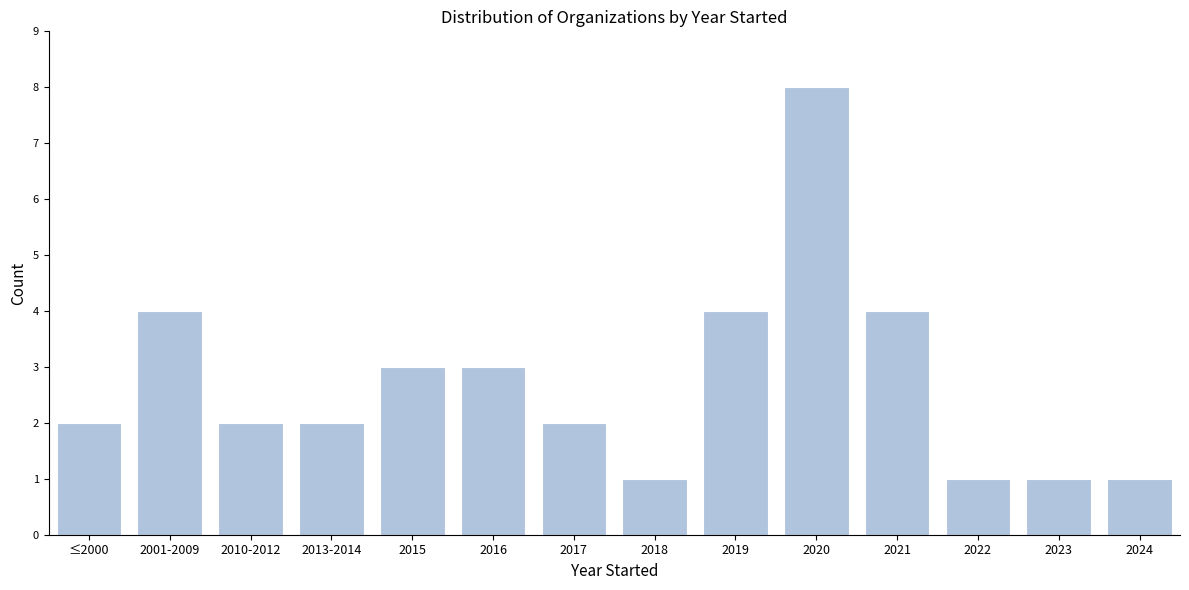

Reading left to right, transcribe all the data shown in this chart.

2	4	2	2	3	3	2	1	4	8	4	1	1	1